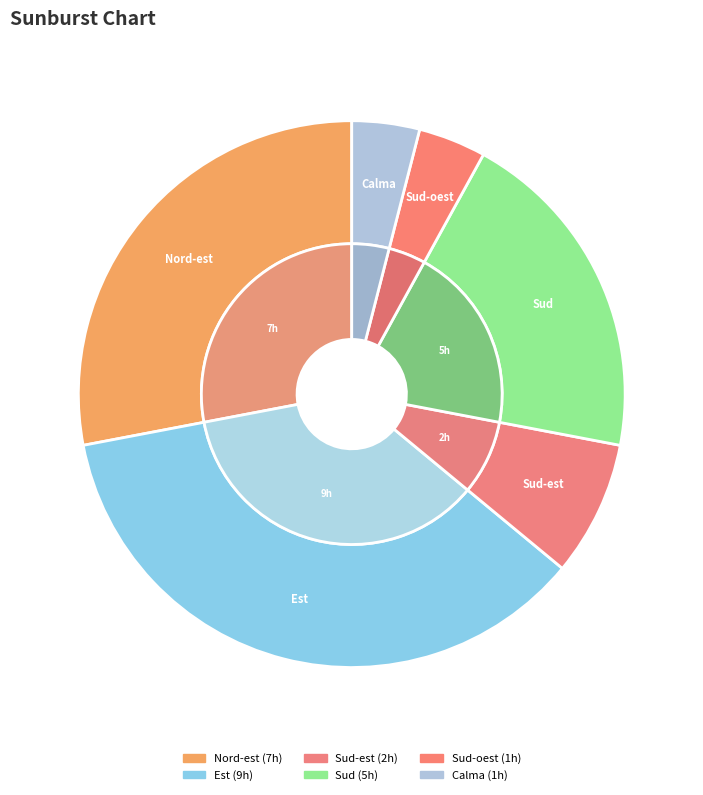

Is Nord-est the majority of the pie?

No